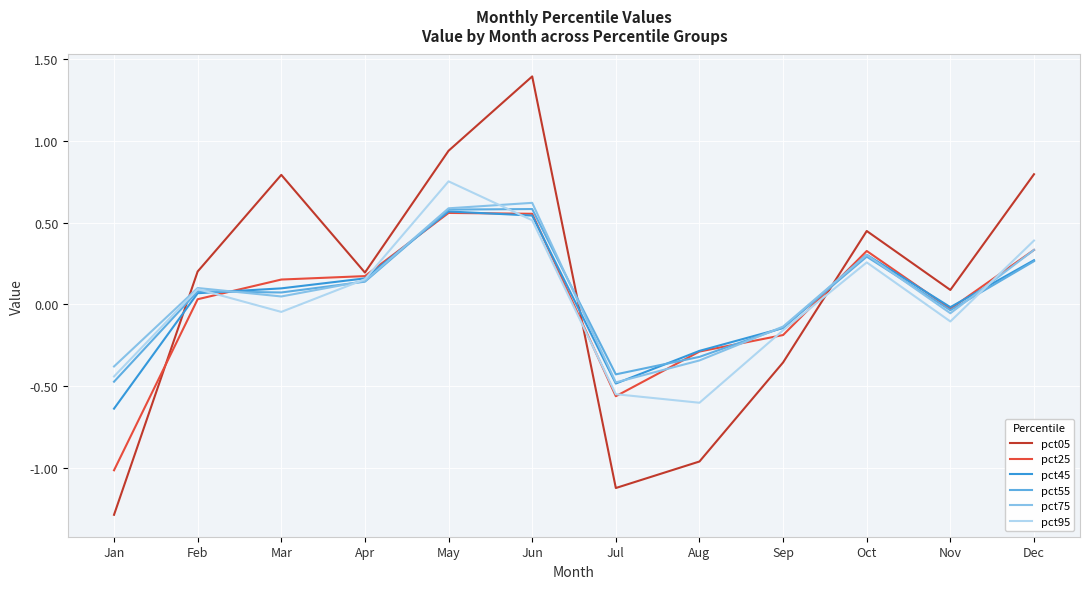

True or false: pct25 and pct05 intersect in this chart.

True